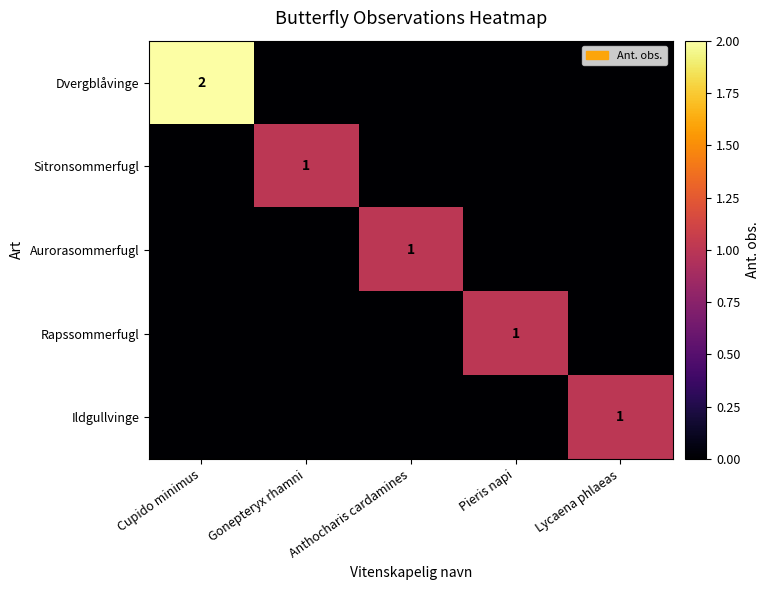

Is it true that Rapssommerfugl equals 1 at Pieris napi?

True